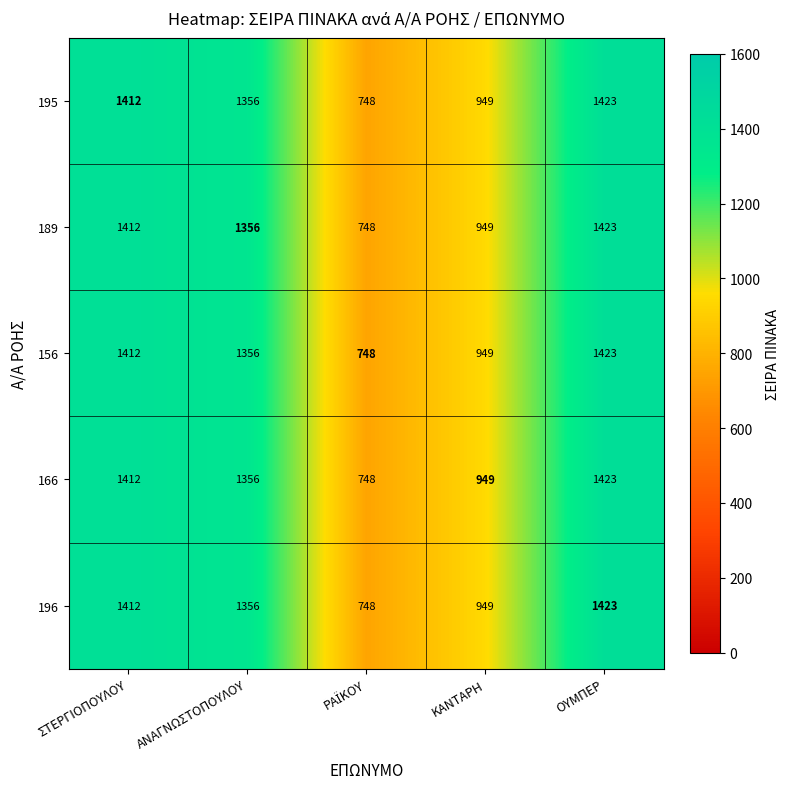

True or false: 195 has a value of 1356 at ΑΝΑΓΝΩΣΤΟΠΟΥΛΟΥ.

True